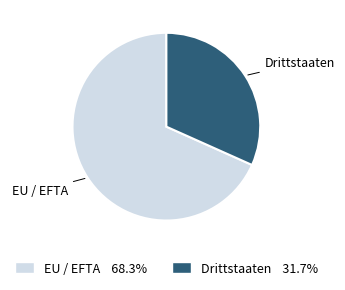

Combined, do EU / EFTA and Drittstaaten account for over 50%?

Yes